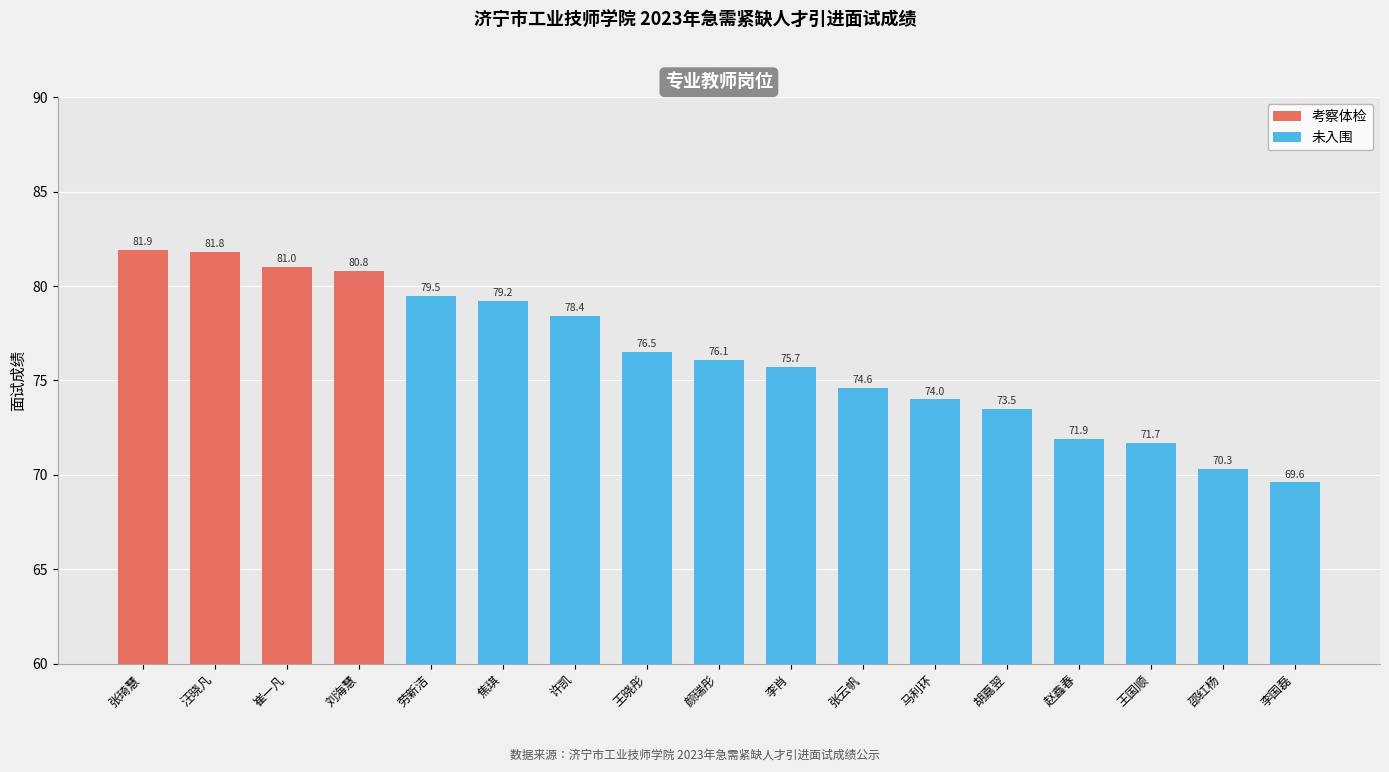

True or false: the data shows 75.7 at 李肖.

True